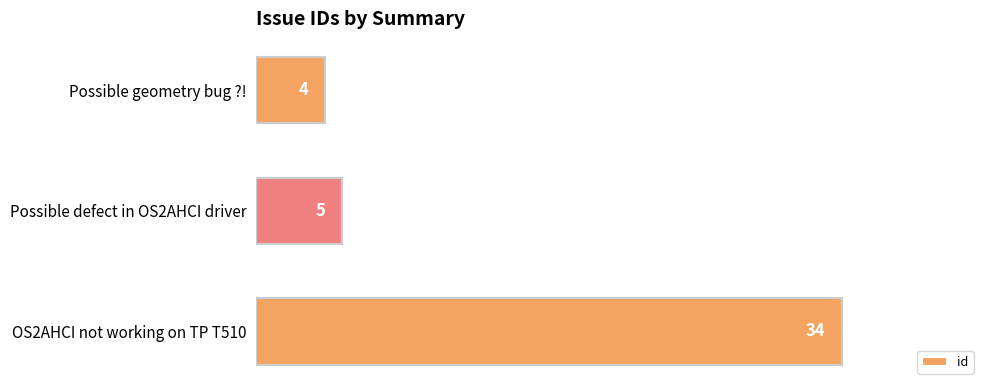

What is the sum of the values at Possible geometry bug ?! and OS2AHCI not working on TP T510?

38